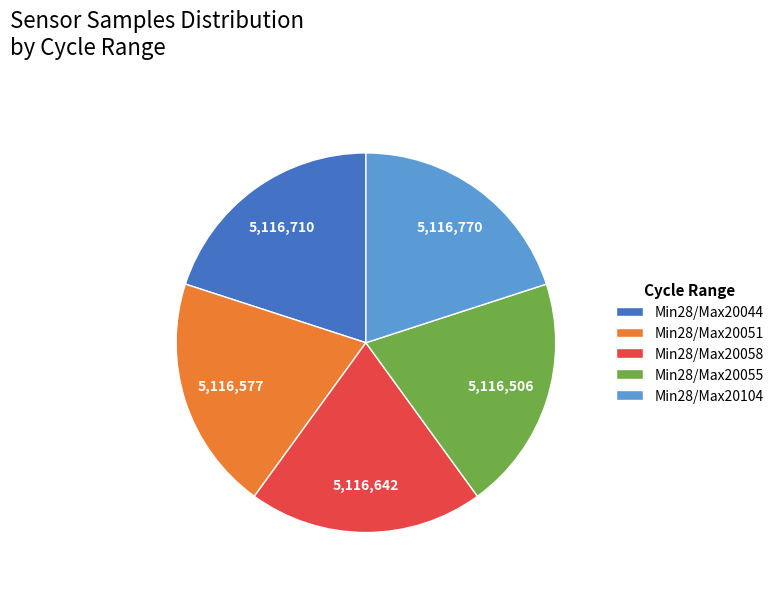

Count the number of slices in the pie.

5